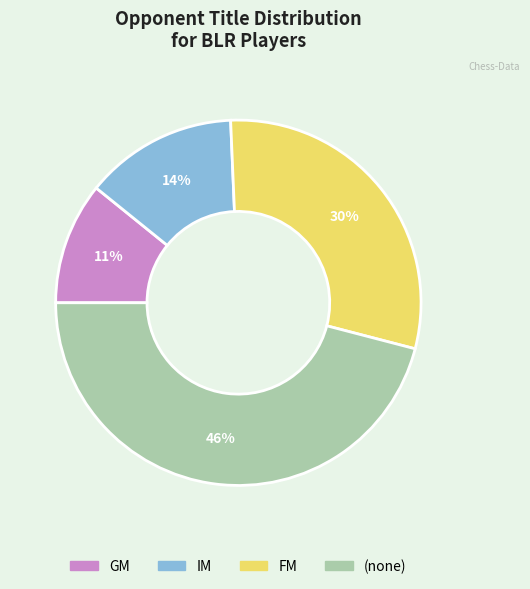

To the nearest percent, what is the average slice percentage?

25%